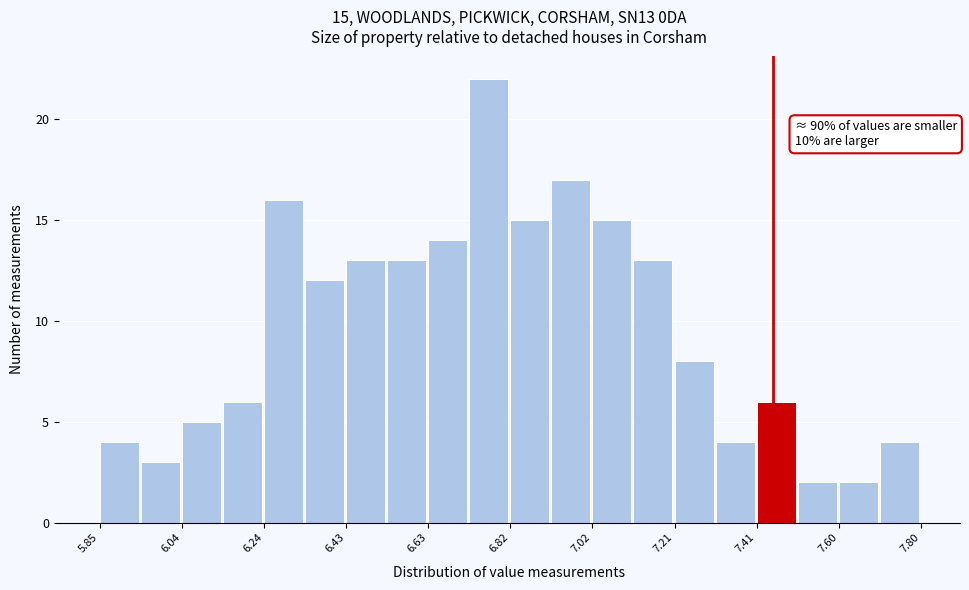

Over which range of the x-axis is the bar tallest?

6.72 to 6.82